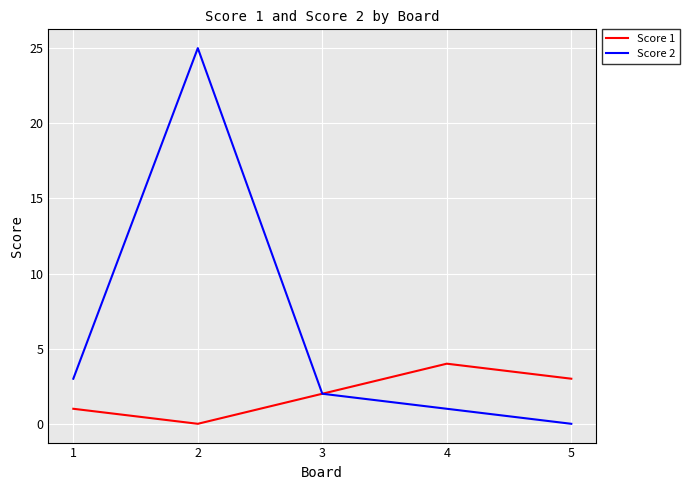

Which series has the largest range (max minus min)?

Score 2